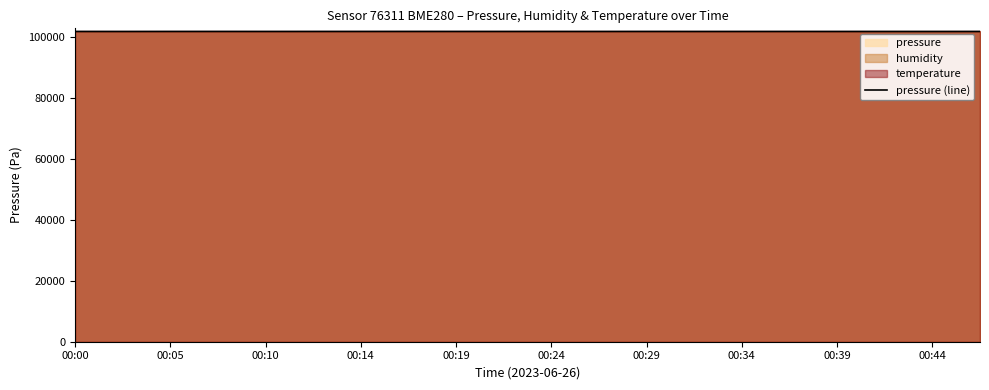

What is the label of the 19th point from the right?

00:05